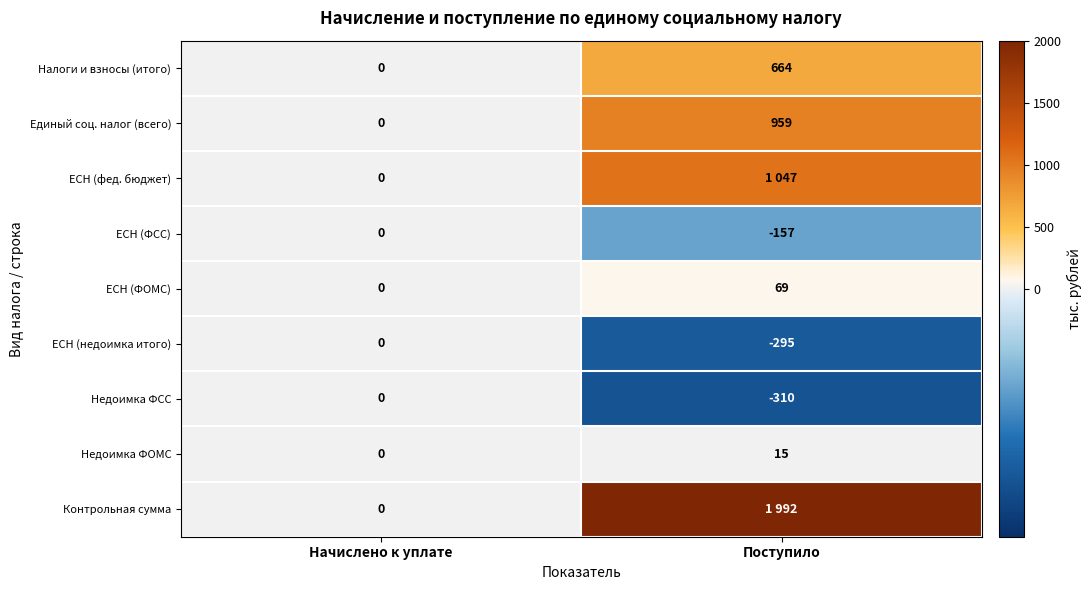

What is the maximum value shown in the chart?

1992